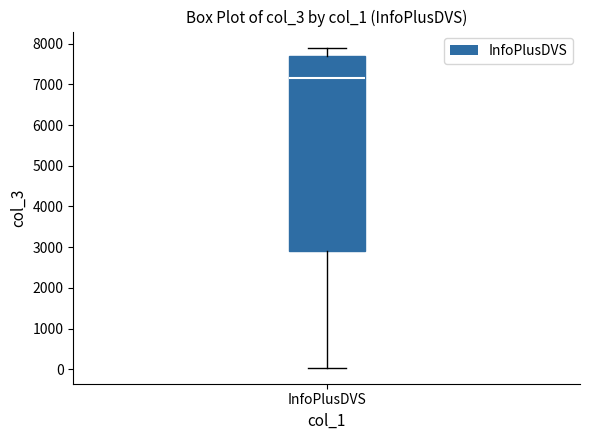

Where does the upper whisker of the box for InfoPlusDVS end on the y-axis? The values are not printed on the chart, so give them approximately, as read against the axis.

7900